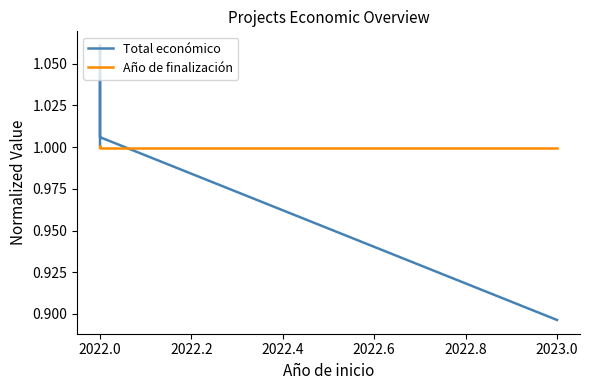

Which series has the largest range (max minus min)?

Total económico